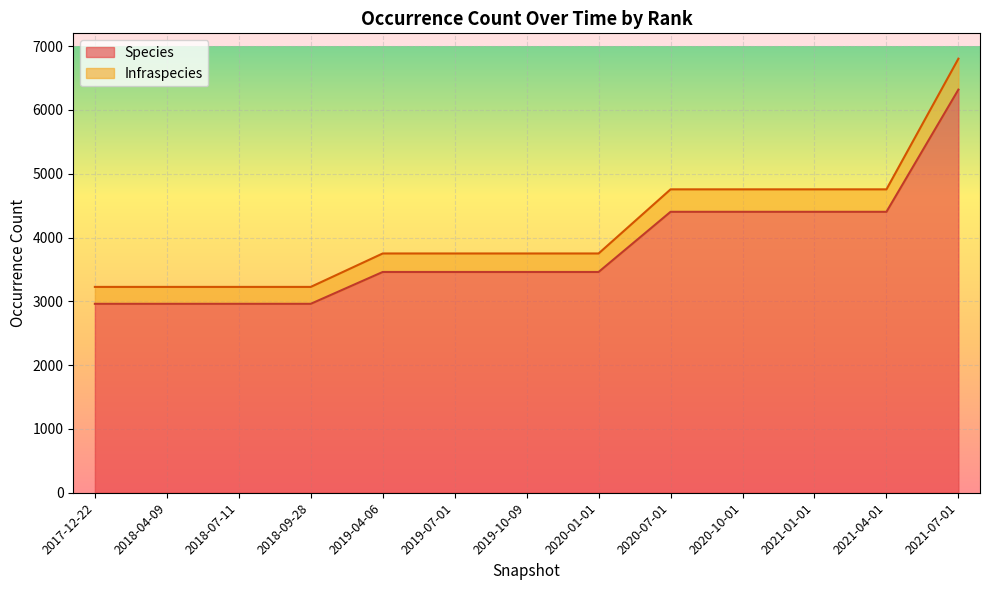

Which has a higher value, 2018-09-28 or 2020-01-01?

2020-01-01